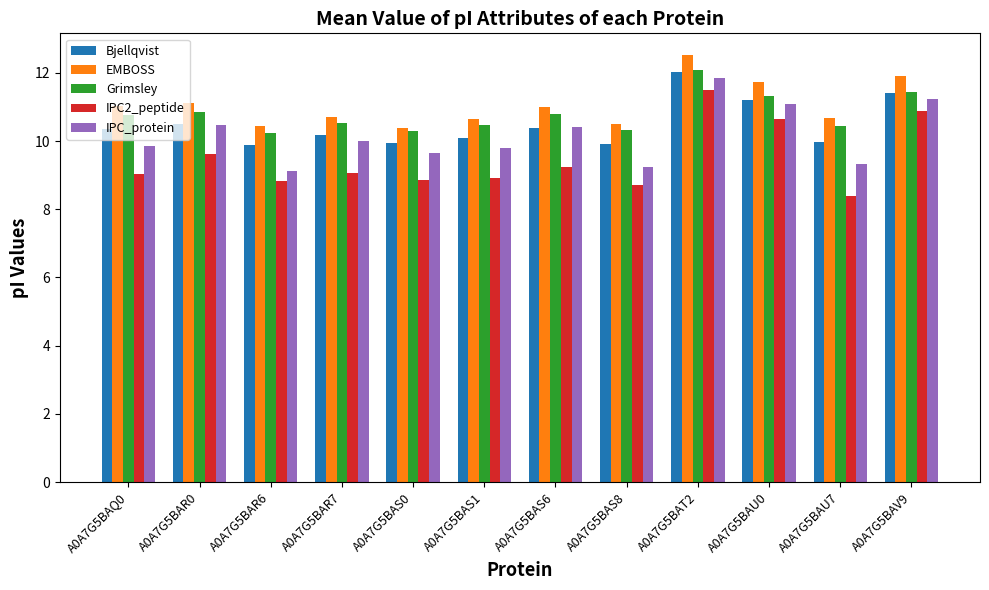

At which category is the sum across all series the highest?

A0A7G5BAT2